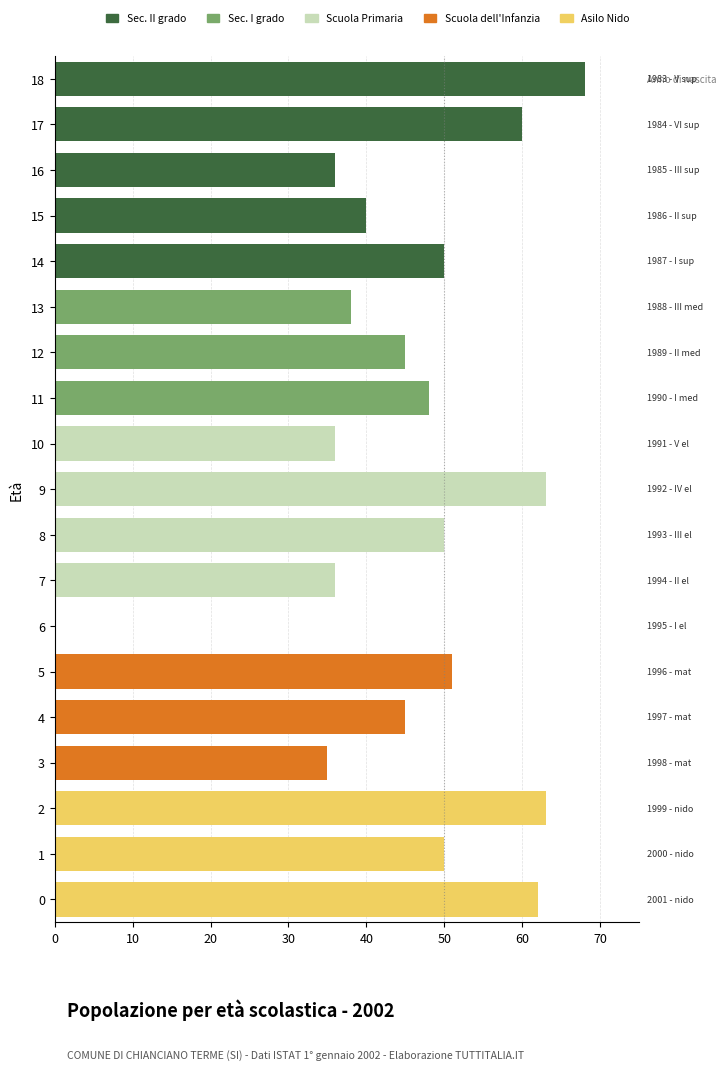

What is the difference between the highest and lowest values at 9?

63